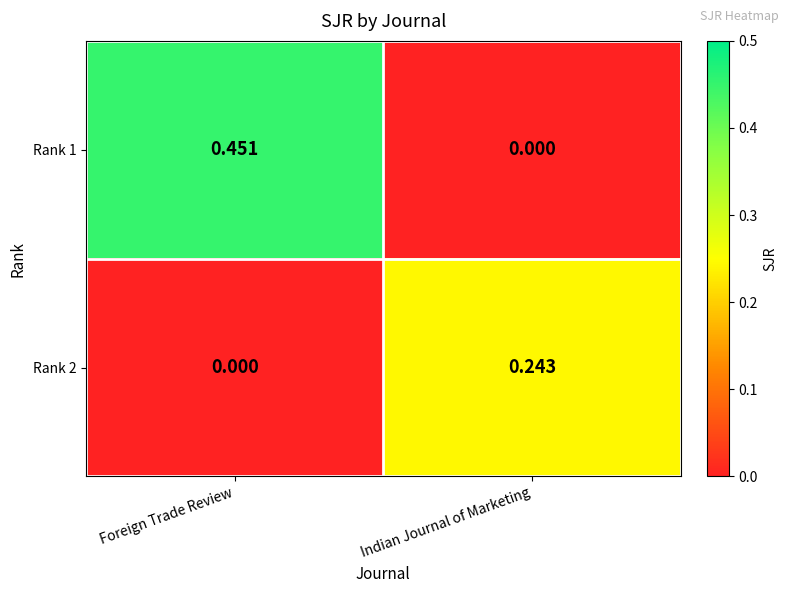

Is the value of Rank 2 at Foreign Trade Review greater than the value of Rank 1 at Foreign Trade Review?

No